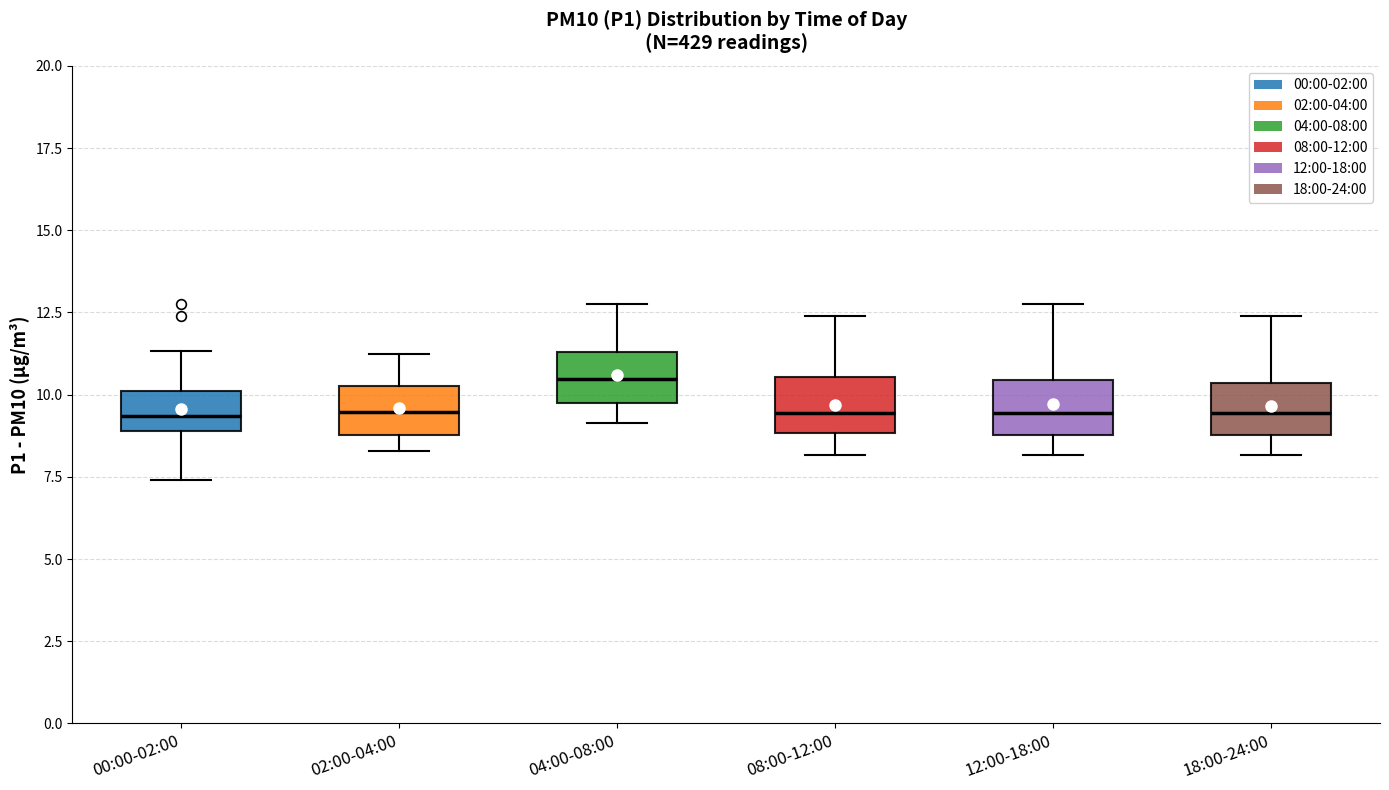

Reading left to right, read every box against the y-axis: the position of its median line, the range the box covers, and the ends of its whiskers. The values are not printed on the chart, so give them approximately, as read against the axis.

00:00-02:00: median 9.5, box 9.0 to 10.0, whiskers 7.5 to 11.5
02:00-04:00: median 9.5, box 9.0 to 10.5, whiskers 8.5 to 11.5
04:00-08:00: median 10.5, box 10.0 to 11.5, whiskers 9.0 to 13.0
08:00-12:00: median 9.5, box 9.0 to 10.5, whiskers 8.0 to 12.5
12:00-18:00: median 9.5, box 9.0 to 10.5, whiskers 8.0 to 13.0
18:00-24:00: median 9.5, box 9.0 to 10.5, whiskers 8.0 to 12.5